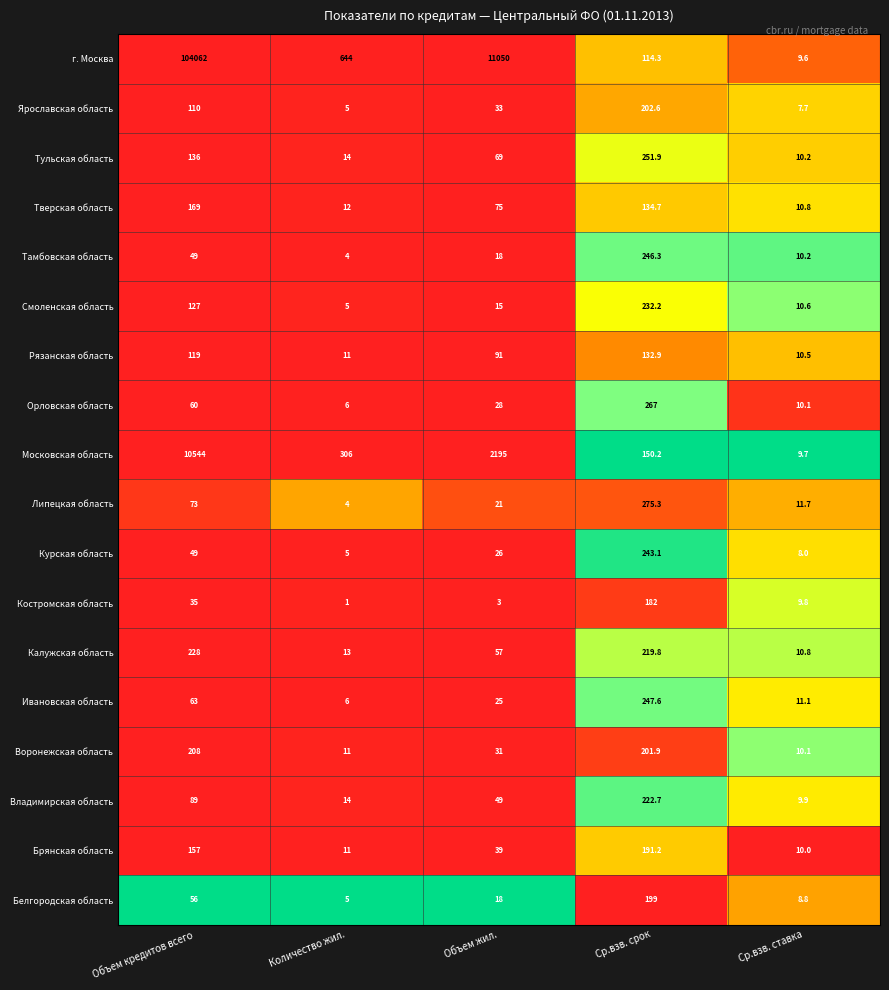

What is the sum of the Костромская область values at Ср.взв. ставка and Ср.взв. срок?

191.8